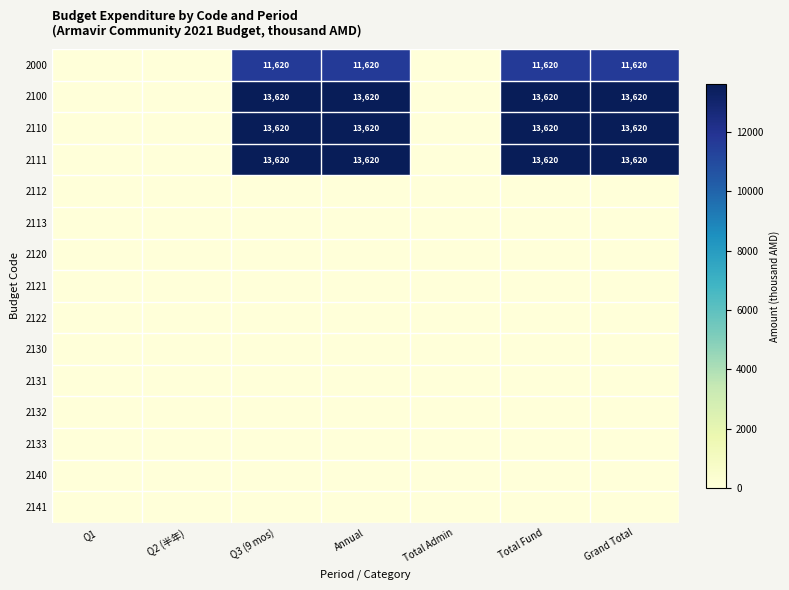

True or false: 2112 has a value of 0 at Q1.

True